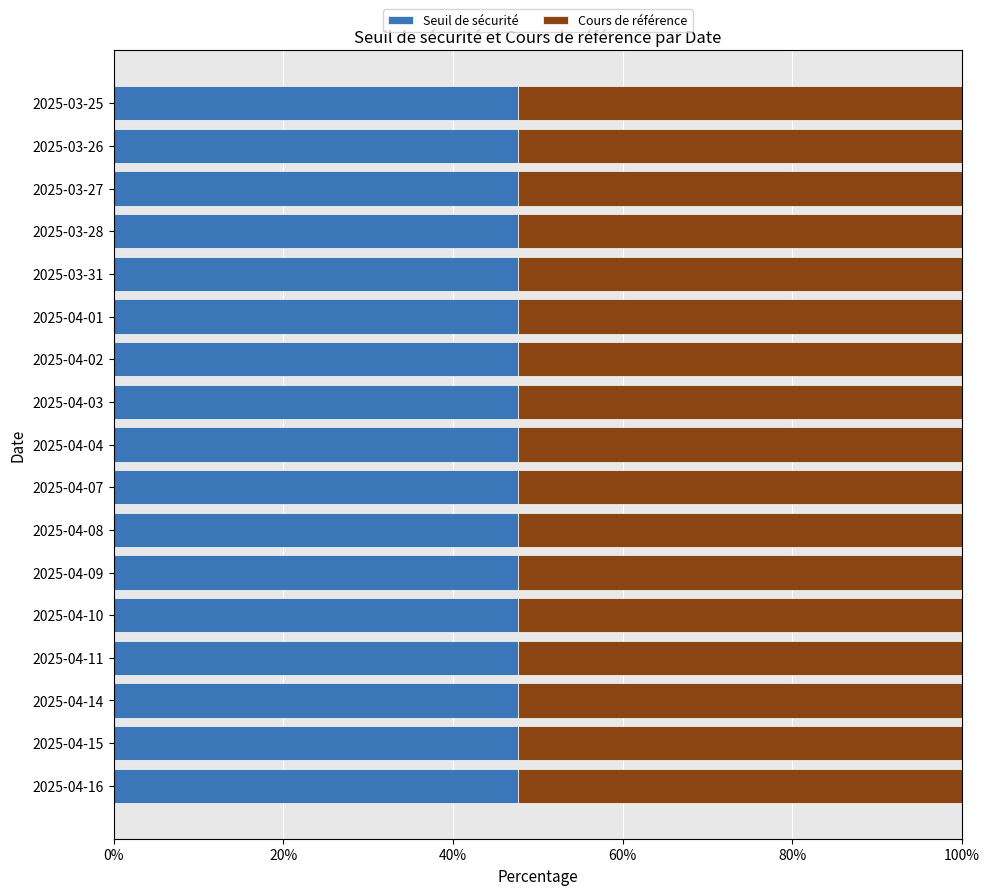

What is the total value across all series at 2025-04-04?

100.0